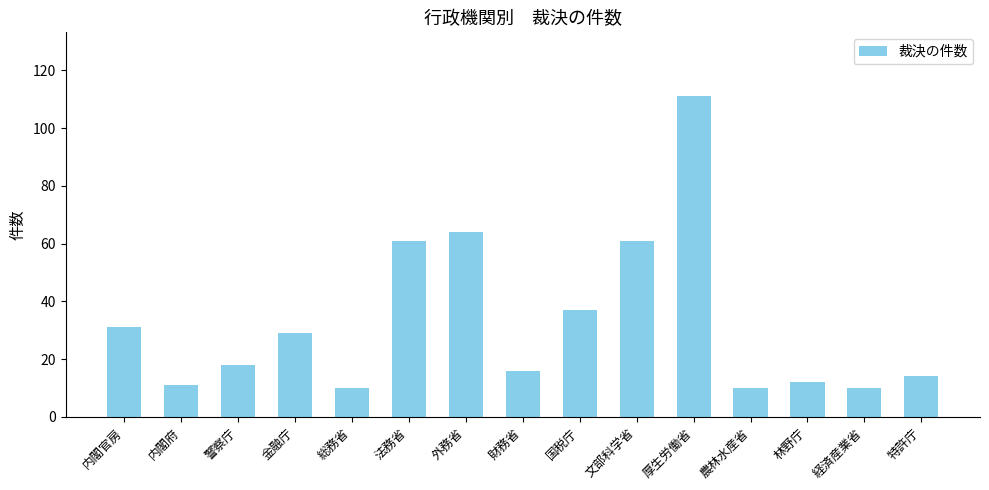

Reading left to right, extract all data points from this chart.

31	11	18	29	10	61	64	16	37	61	111	10	12	10	14